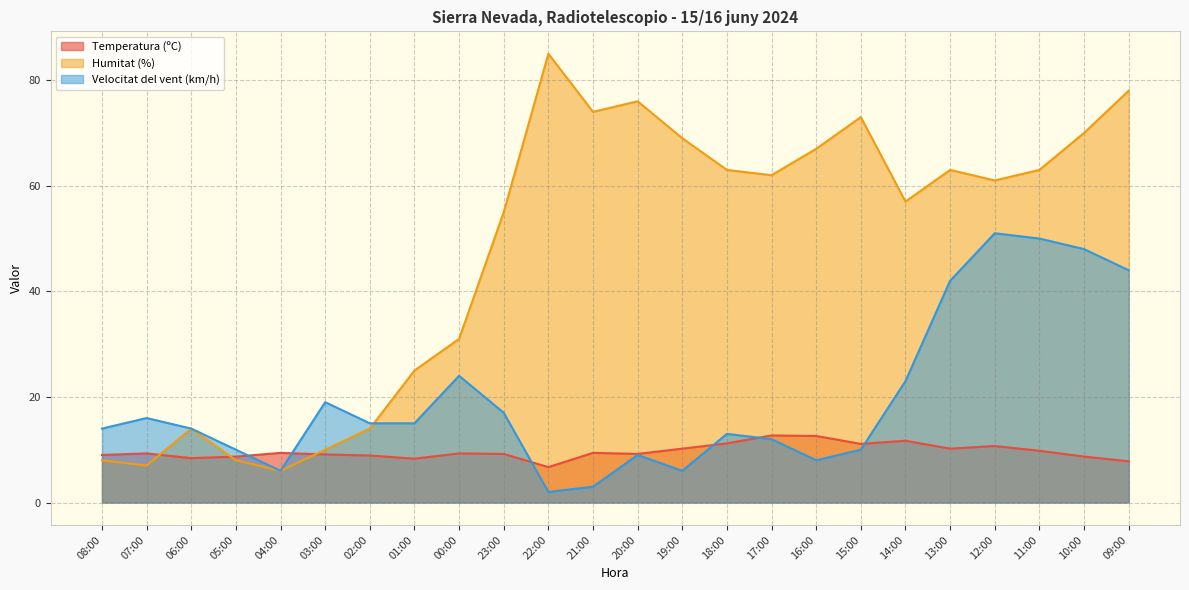

True or false: Velocitat del vent (km/h) and Humitat (%) intersect in this chart.

True